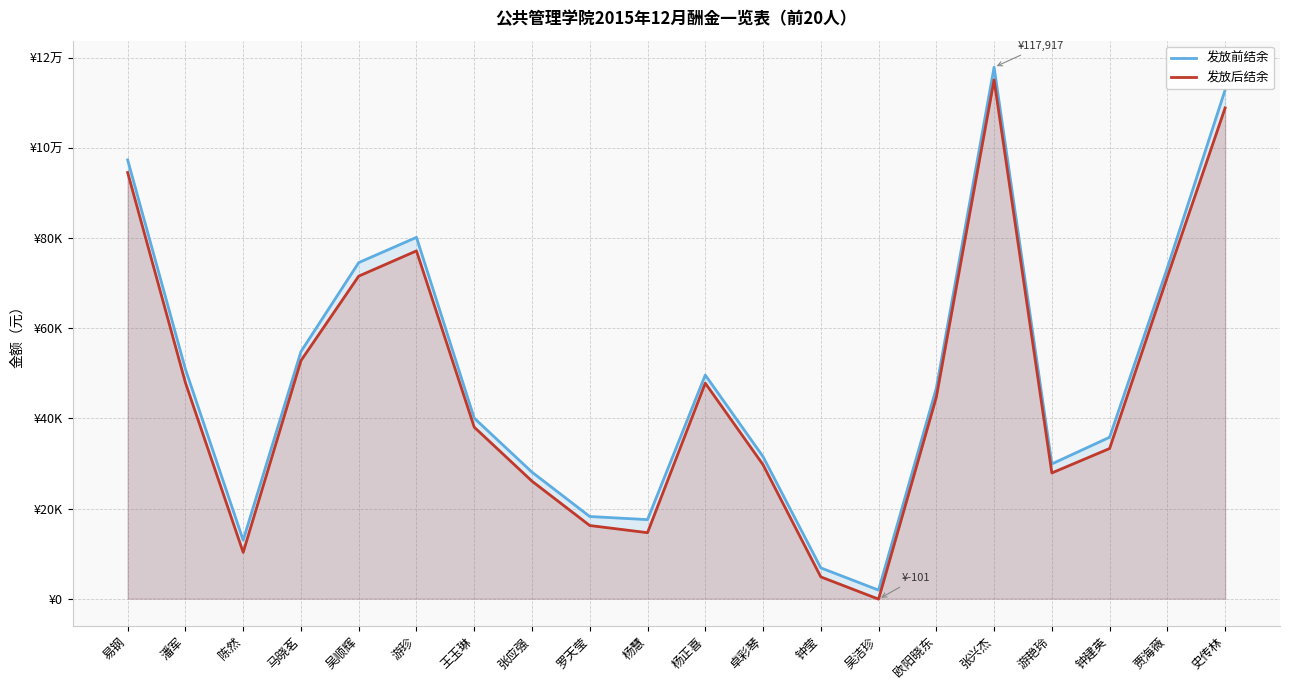

True or false: 发放前结余 has a value of 25977.8 at 罗天莹.

False